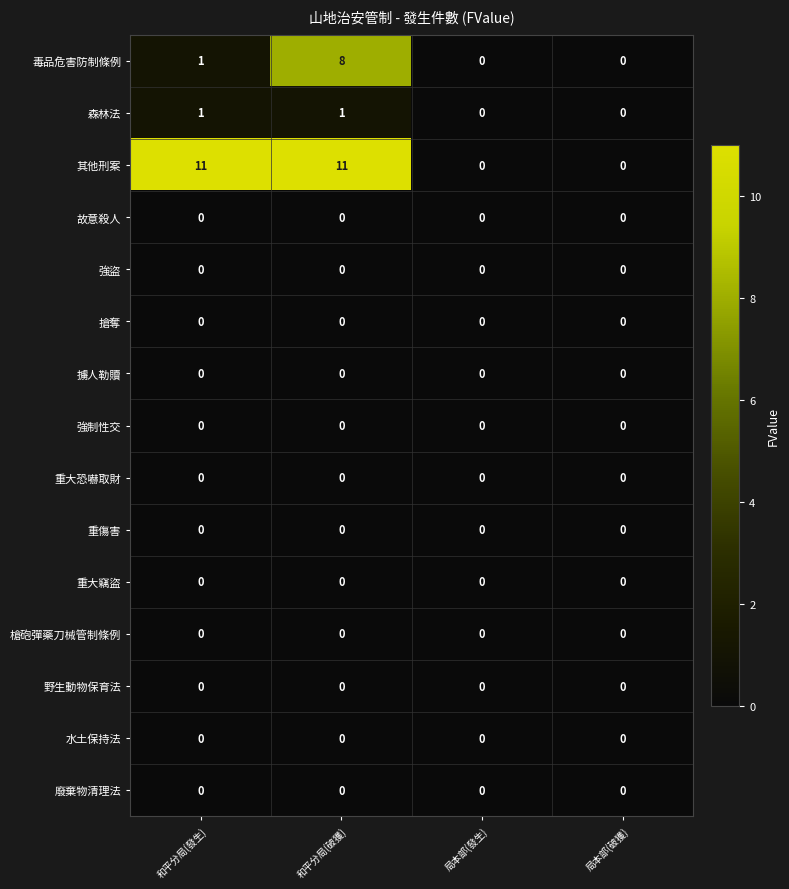

The 水土保持法 series shows 0 at 和平分局(破獲). True or false?

True